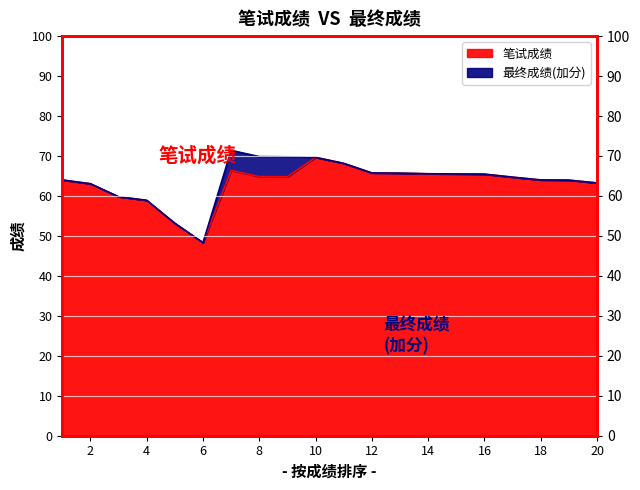

What is the difference between the maximum and minimum values in the 最终成绩 series?

23.1